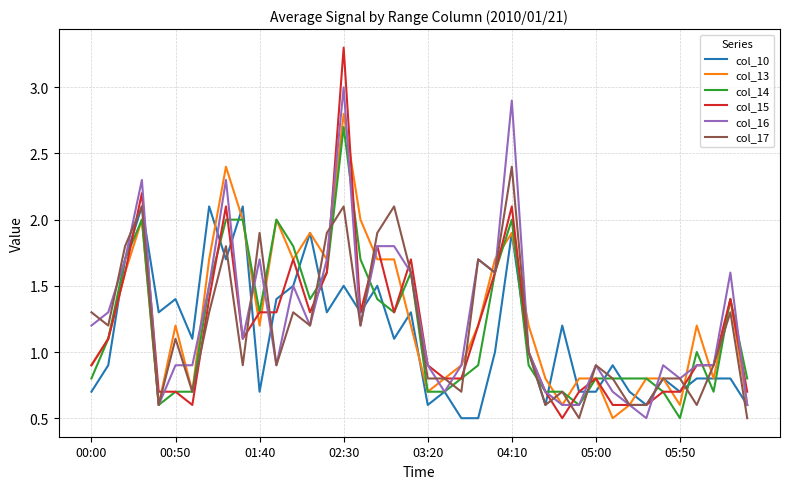

Which series has the widest spread of values?

col_15